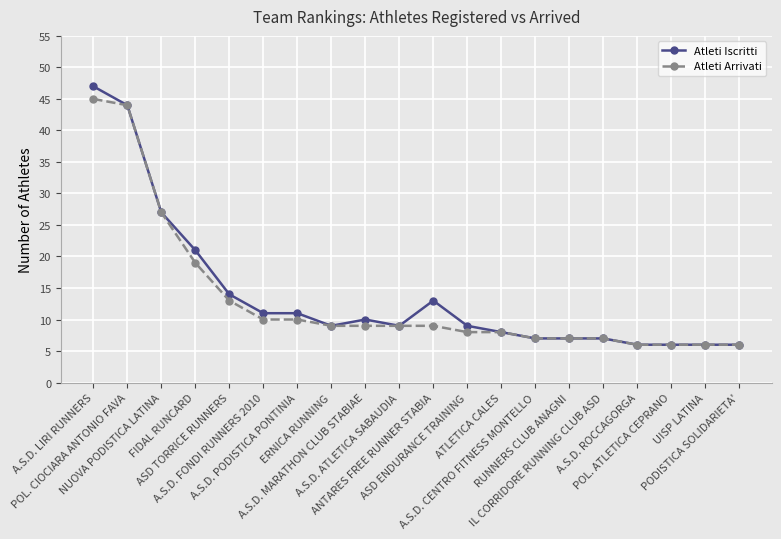

How many categories are shown in the chart?

20